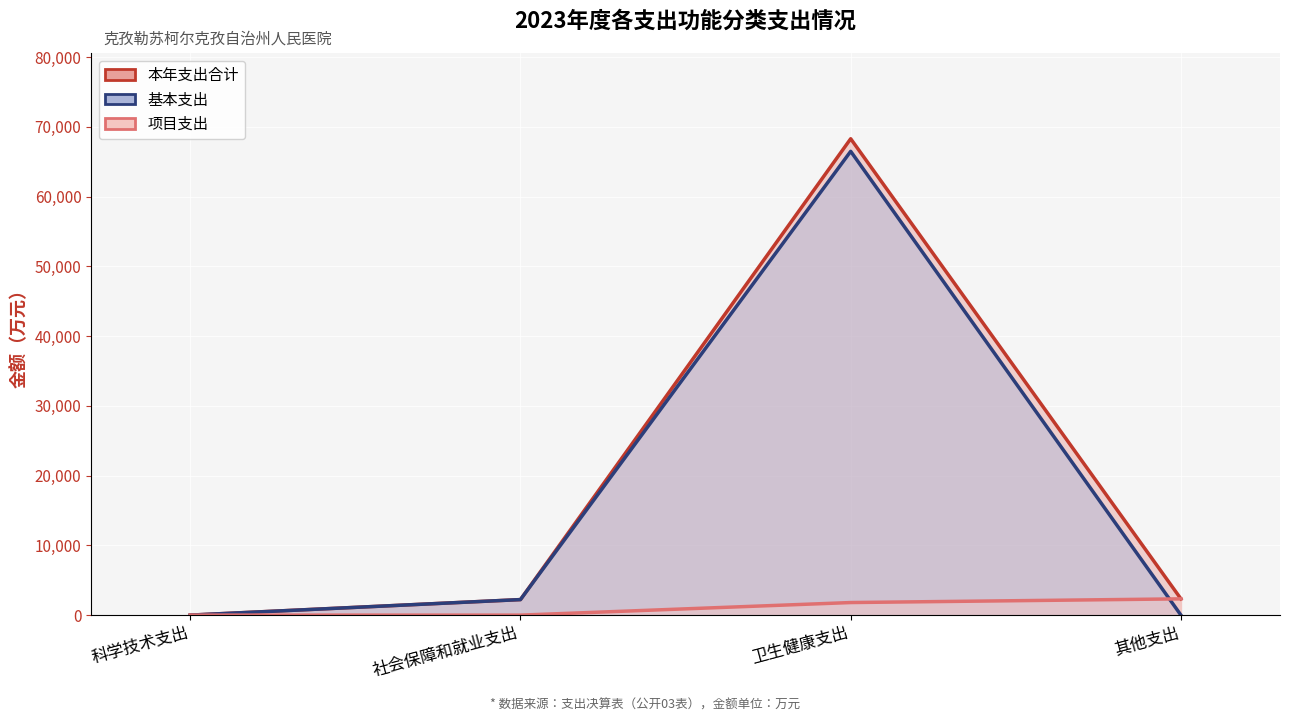

How many lines are shown in the chart?

3